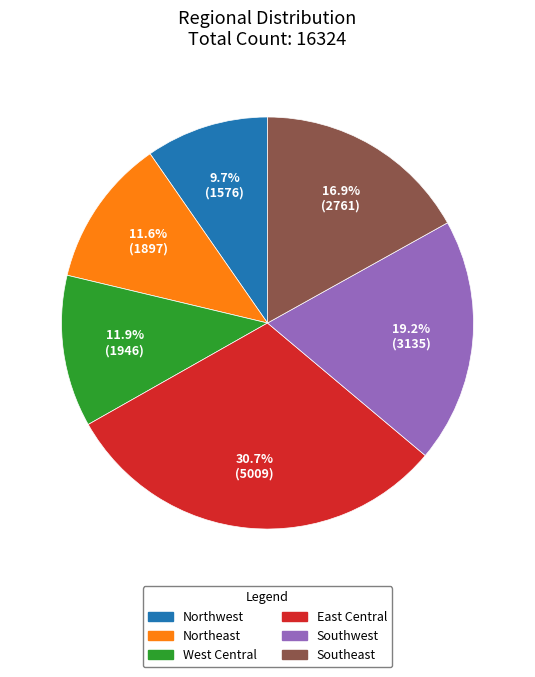

To the nearest percent, what is the difference between the largest and smallest slice percentages?

21%